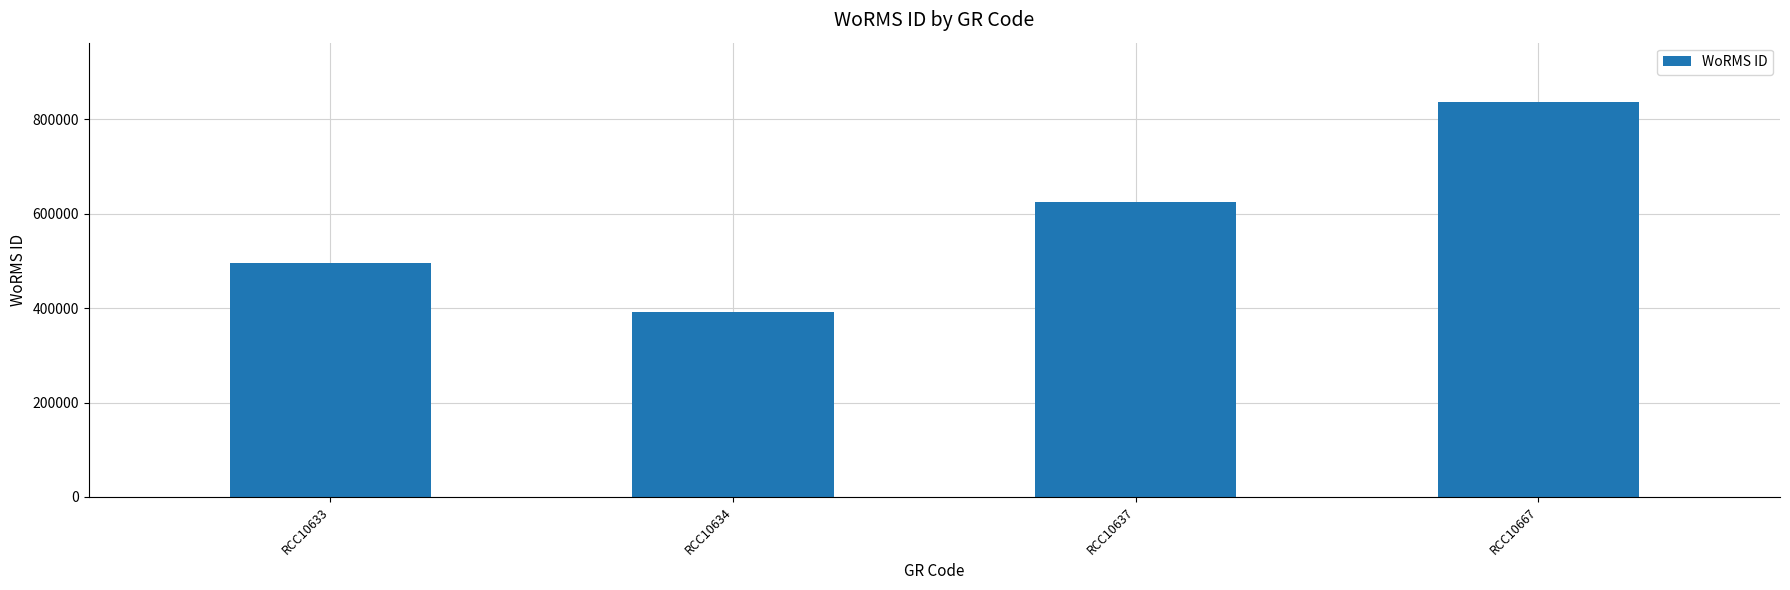

At which category does the chart reach its minimum across all series?

RCC10634